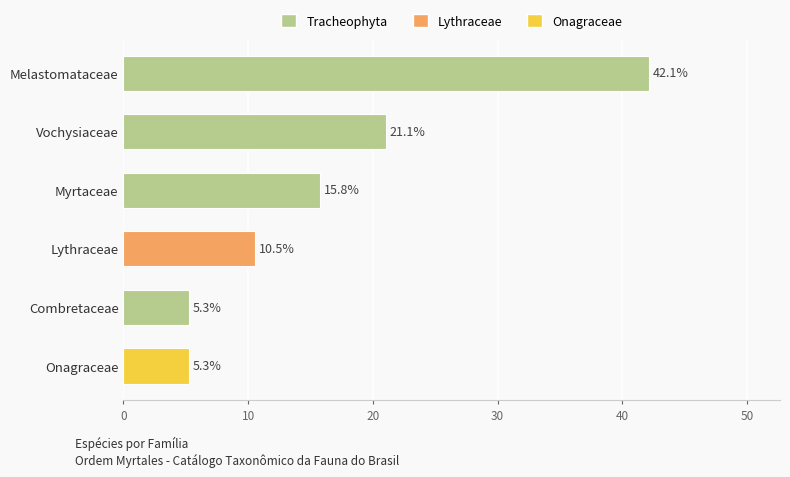

How many categories are shown in the chart?

6